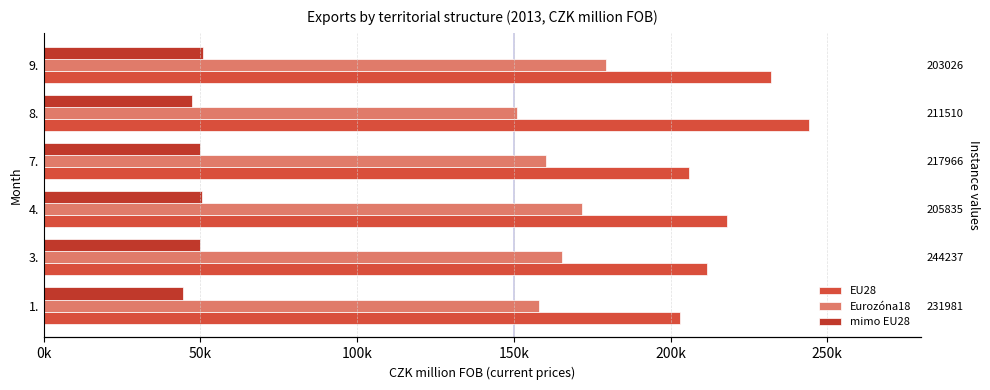

Which series has the widest spread of values?

EU28